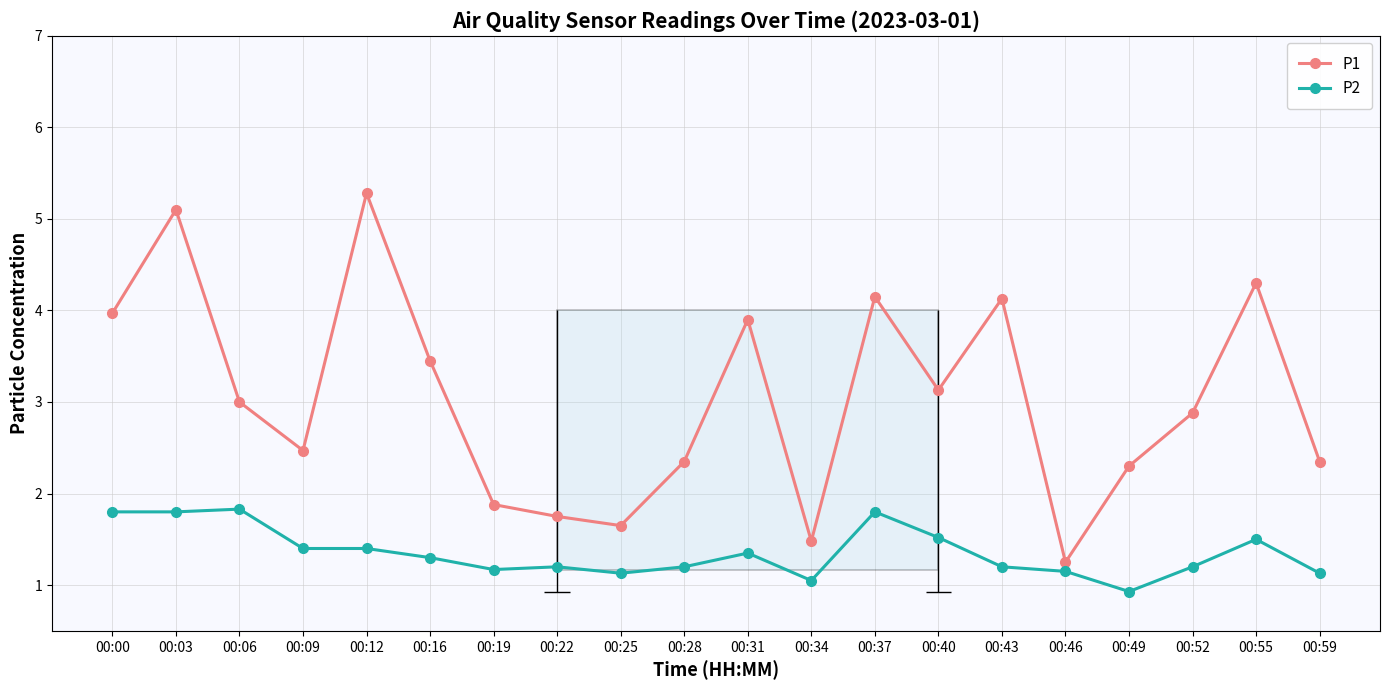

Which series changed the most between 00:49 and 00:59?

P2